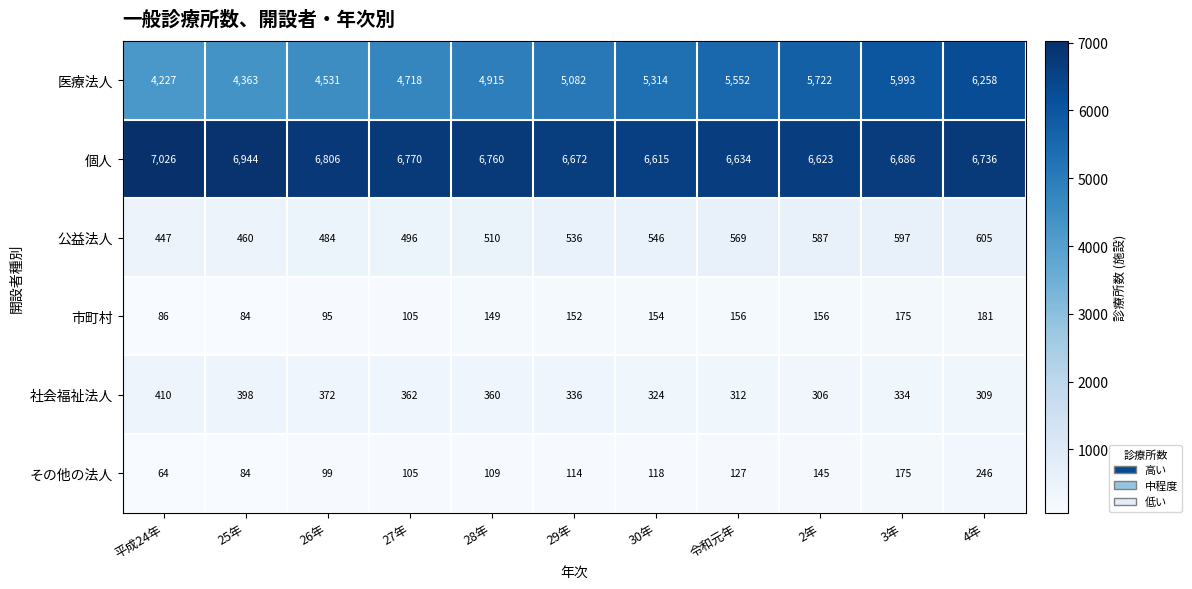

Which series has the largest total across all categories?

個人